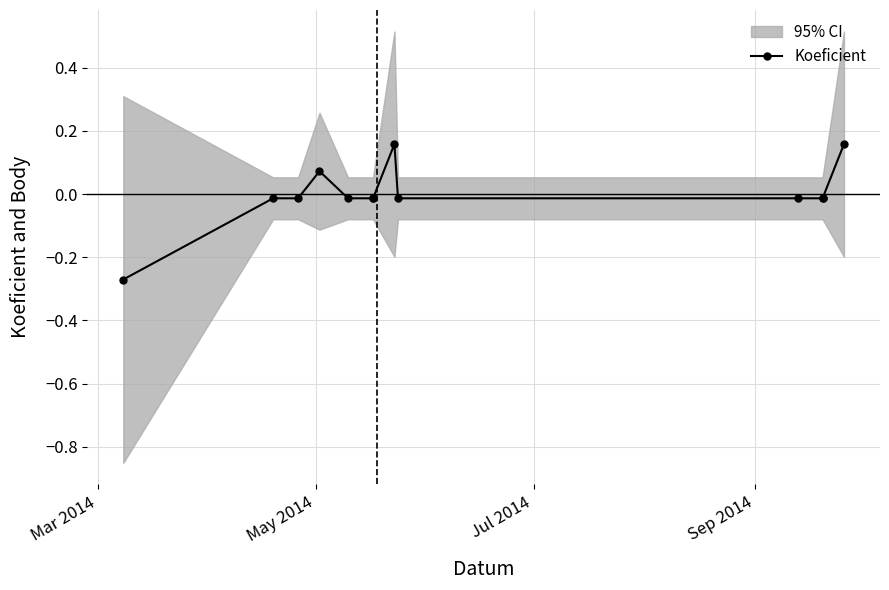

Is it true that the value at Jul 2014 is -0.0?

True